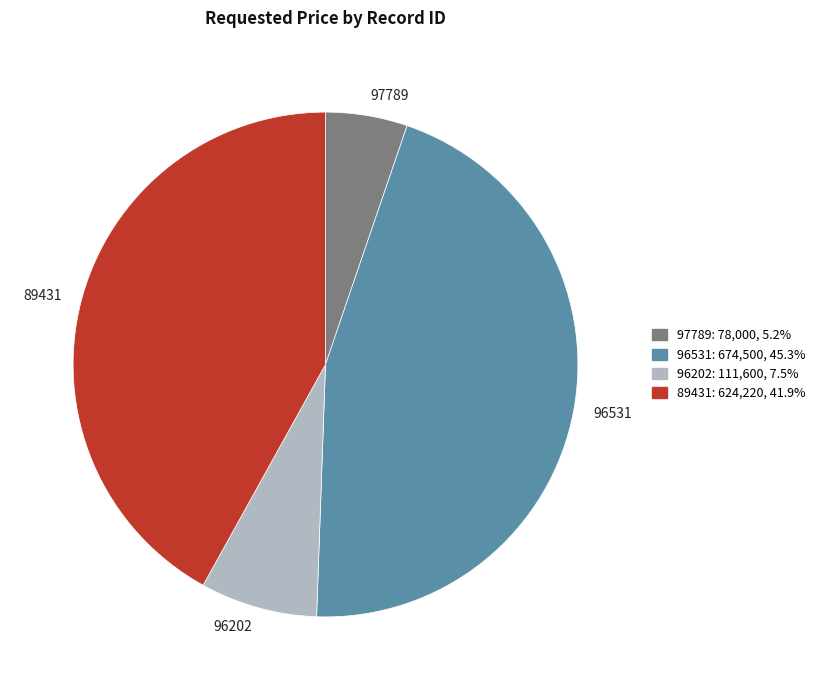

Which category has the biggest portion of the pie?

96531